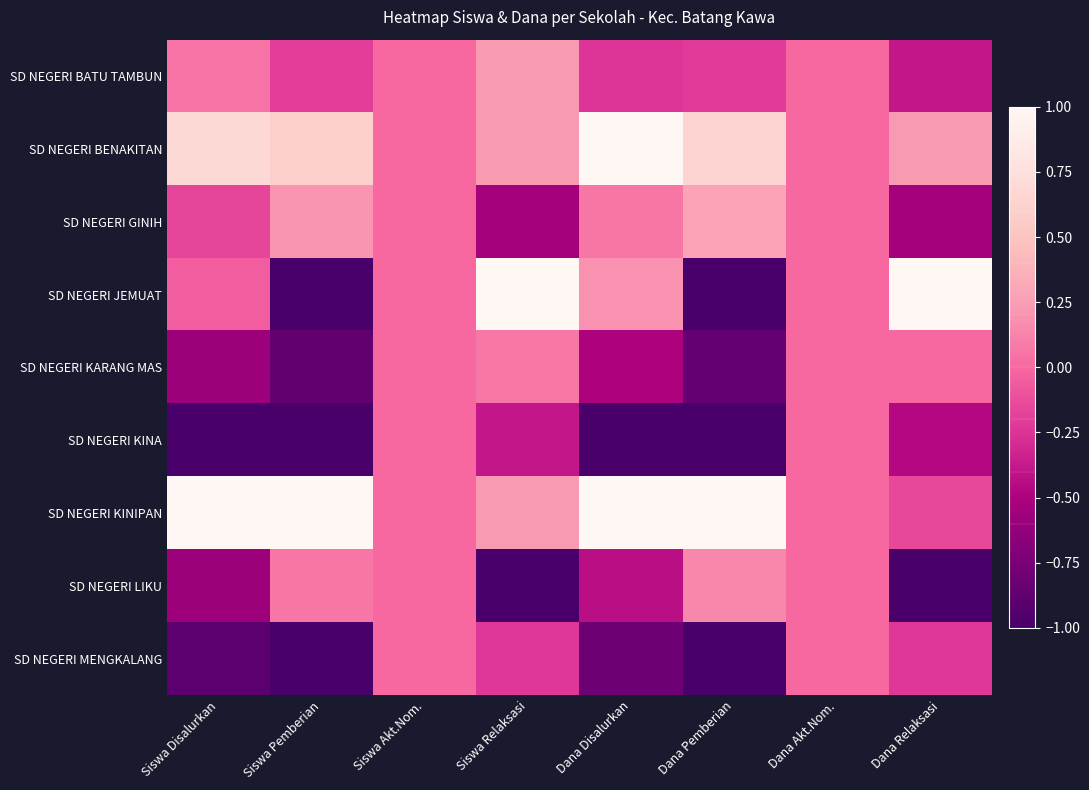

At which category does the chart reach its minimum across all series?

Siswa Pemberian